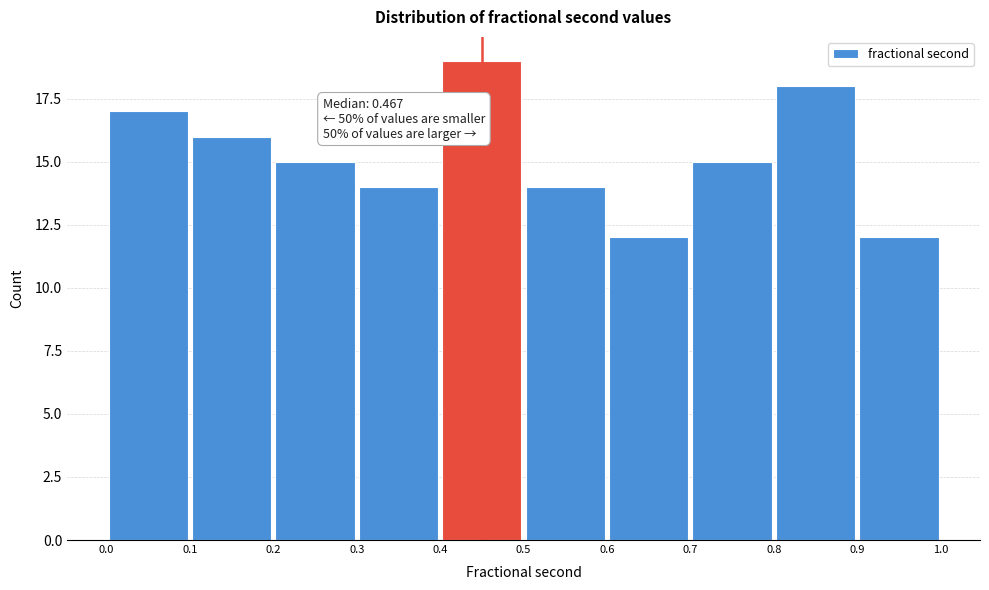

Which range on the x-axis has the tallest bar?

0.4 to 0.5